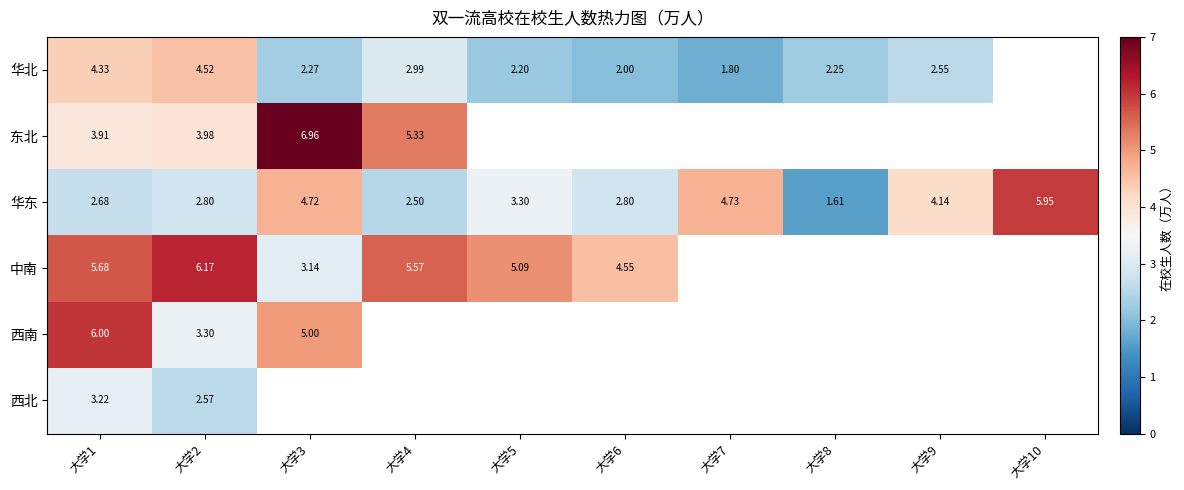

Which series changed the most between 大学2 and 大学8?

华北